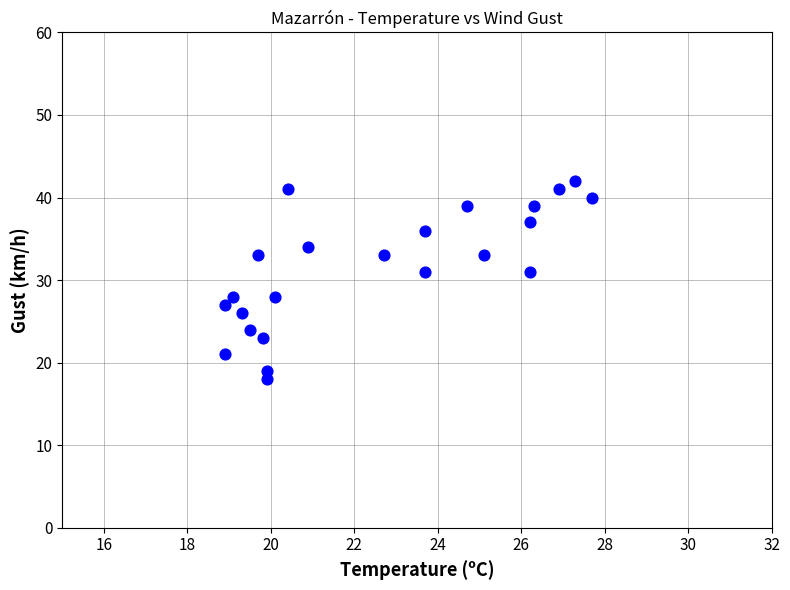

What is the range of Y values (max minus min)?

24